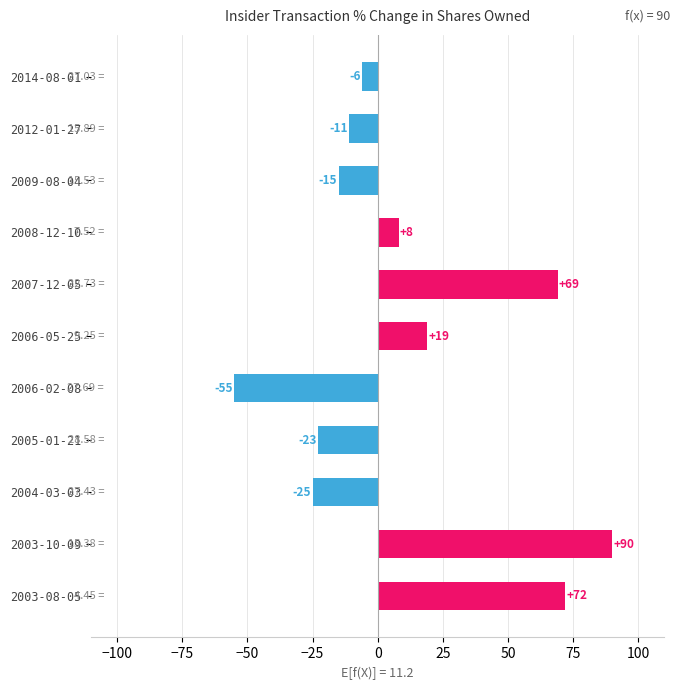

Rank the categories by value from highest to lowest.

2003-10-09, 2003-08-05, 2007-12-05, 2006-05-25, 2008-12-10, 2014-08-01, 2012-01-27, 2009-08-04, 2005-01-21, 2004-03-03, 2006-02-08